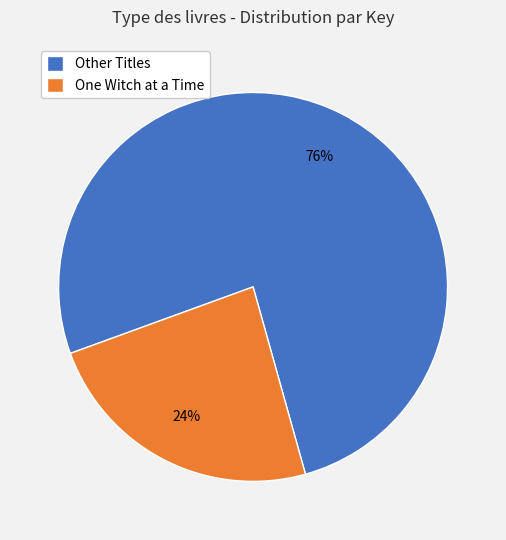

Which category has the biggest portion of the pie?

Other Titles